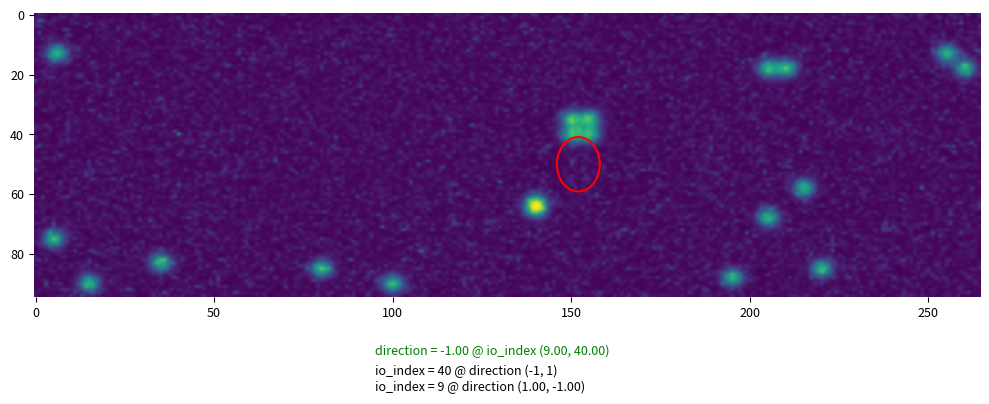

The value of a83ee5b26b0f6f8d564835b25e0789b883c12df at direction is -1. True or false?

True